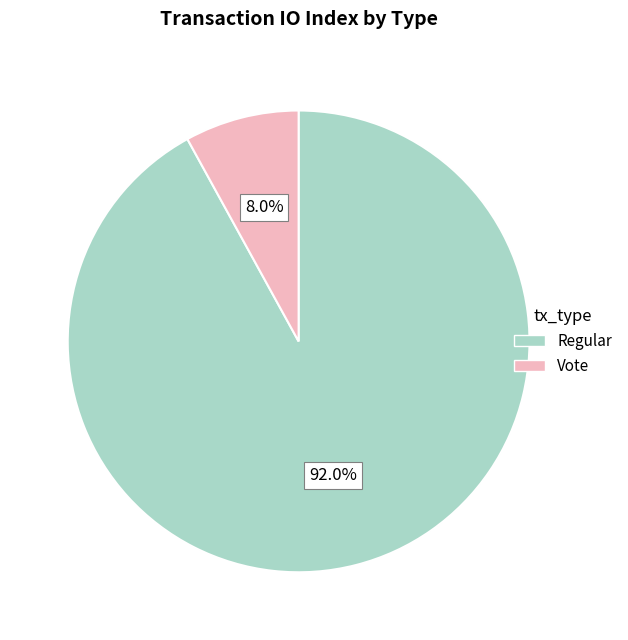

Which category has the biggest portion of the pie?

Regular